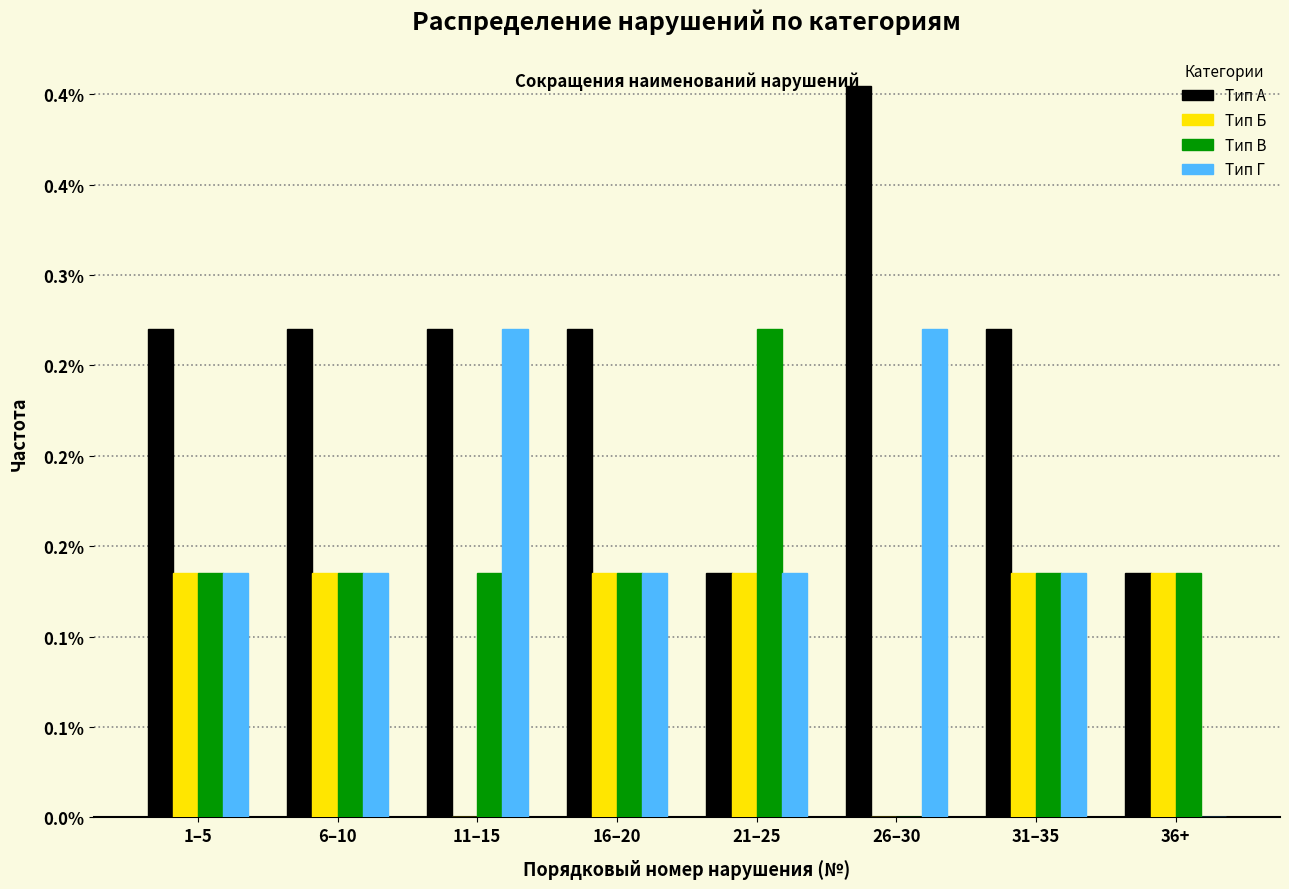

What are all the series names shown in the legend?

Тип A, Тип Б, Тип В, Тип Г